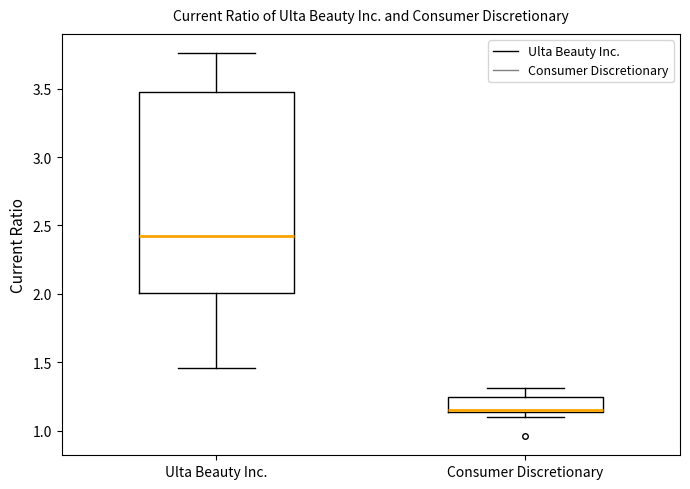

Reading left to right, transcribe this box plot: for each box, give where its median line is, the range the box spans, and where its two whiskers end, as read against the y-axis. The values are not printed on the chart, so give them approximately, as read against the axis.

Ulta Beauty Inc.: median 2.40, box 2.00 to 3.50, whiskers 1.45 to 3.75
Consumer Discretionary: median 1.15, box 1.15 to 1.25, whiskers 1.10 to 1.30